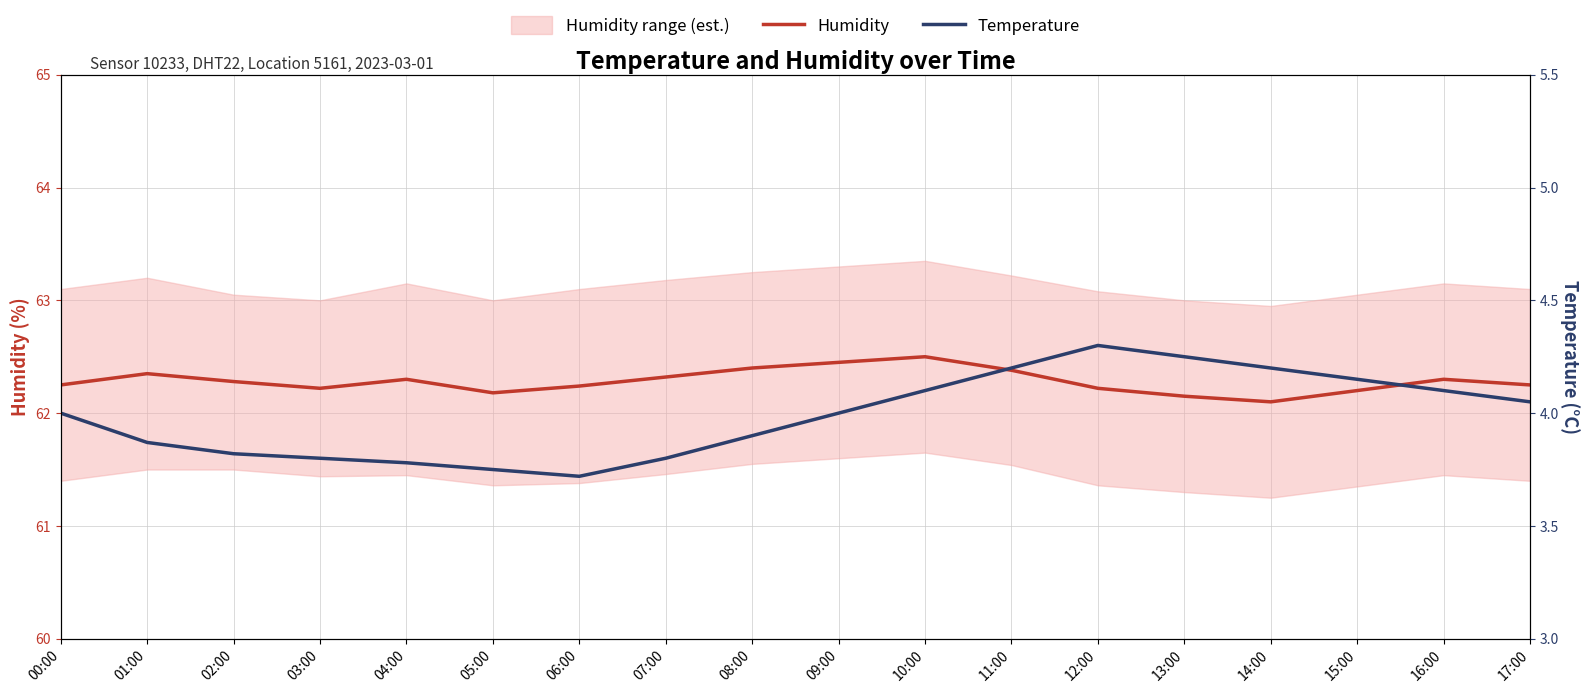

The Humidity series shows 84.7 at 16:00. True or false?

False